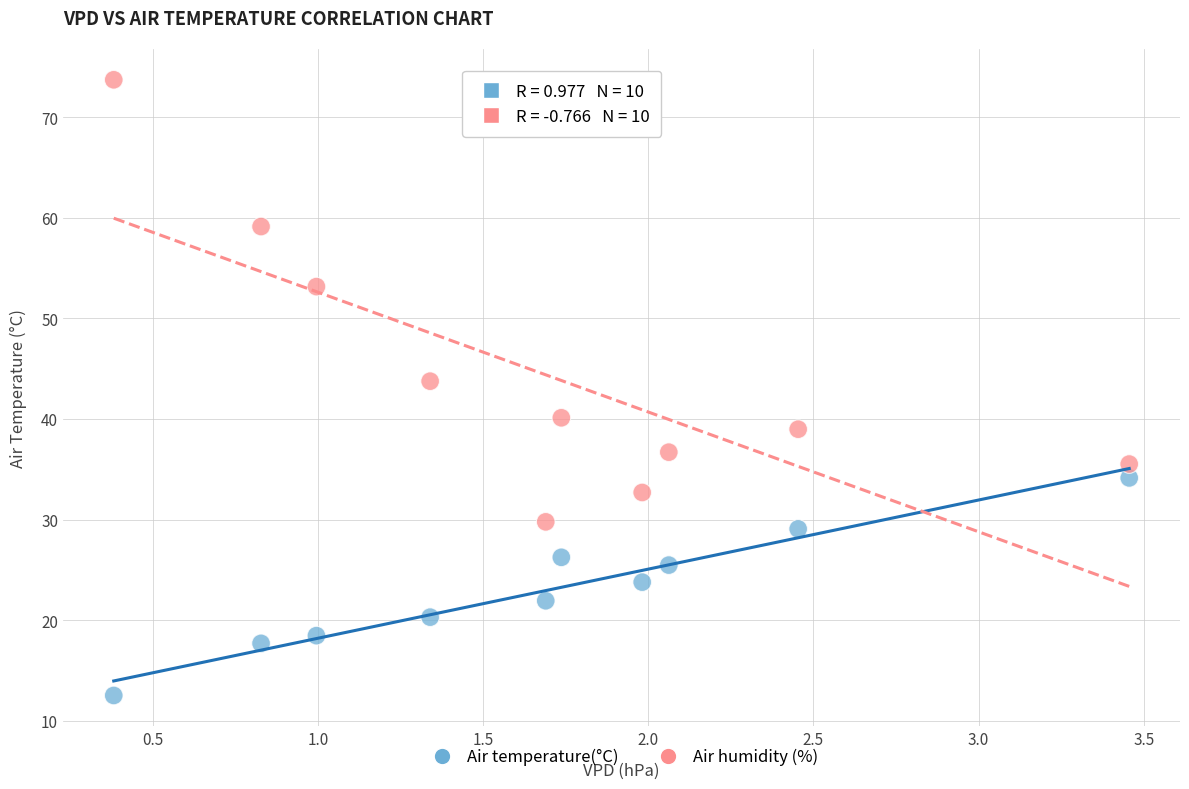

Which series reaches the minimum Y coordinate?

Air temperature(°C)